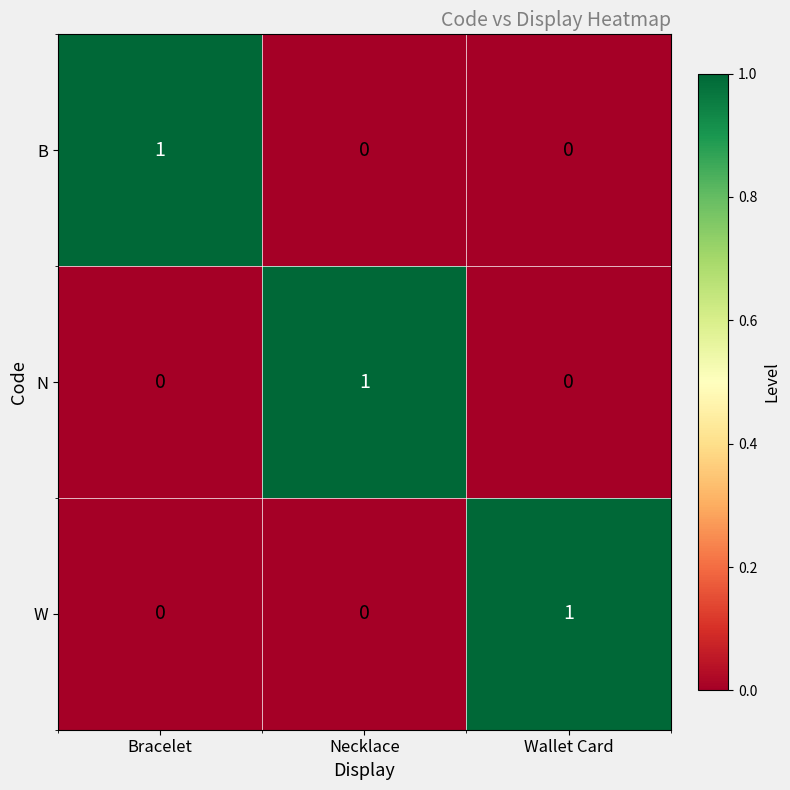

Reading left to right, list all the values displayed in this chart.

B: 1	0	0
N: 0	1	0
W: 0	0	1